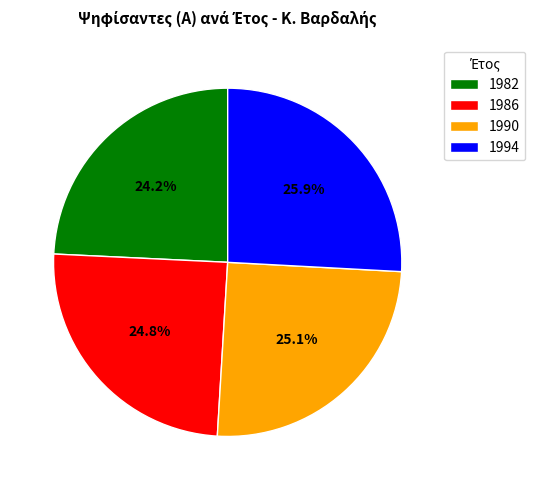

To the nearest percent, what portion does 1994 represent?

26%